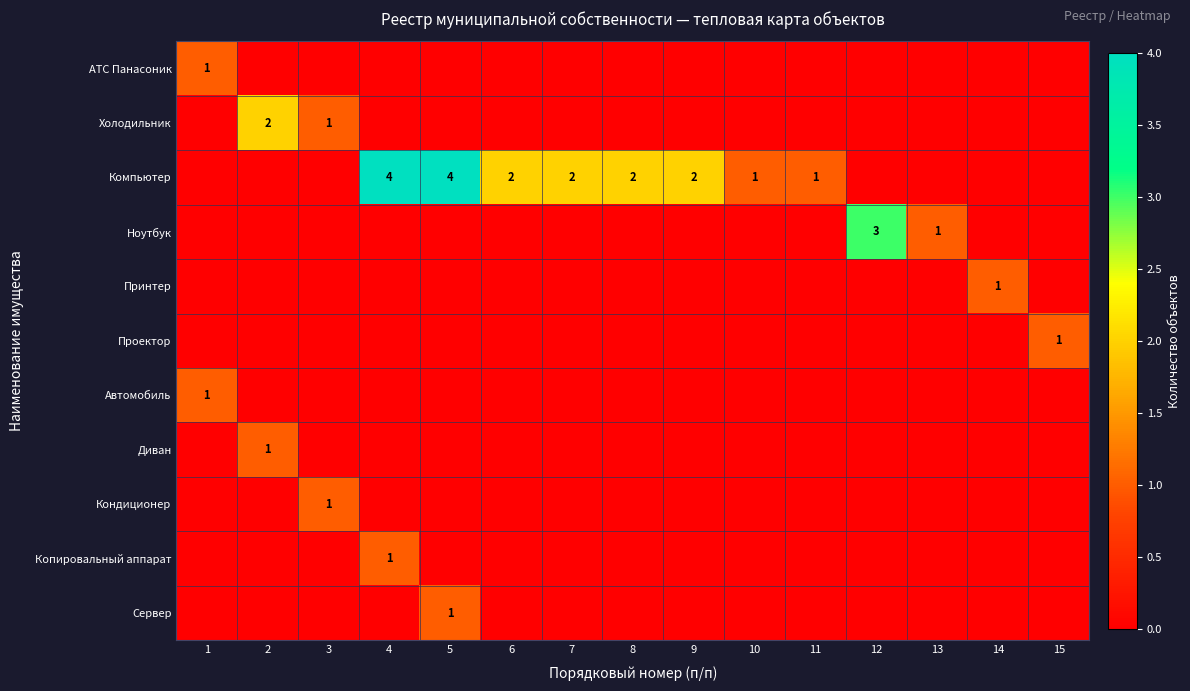

How many Сервер values are between 0 and 1?

15